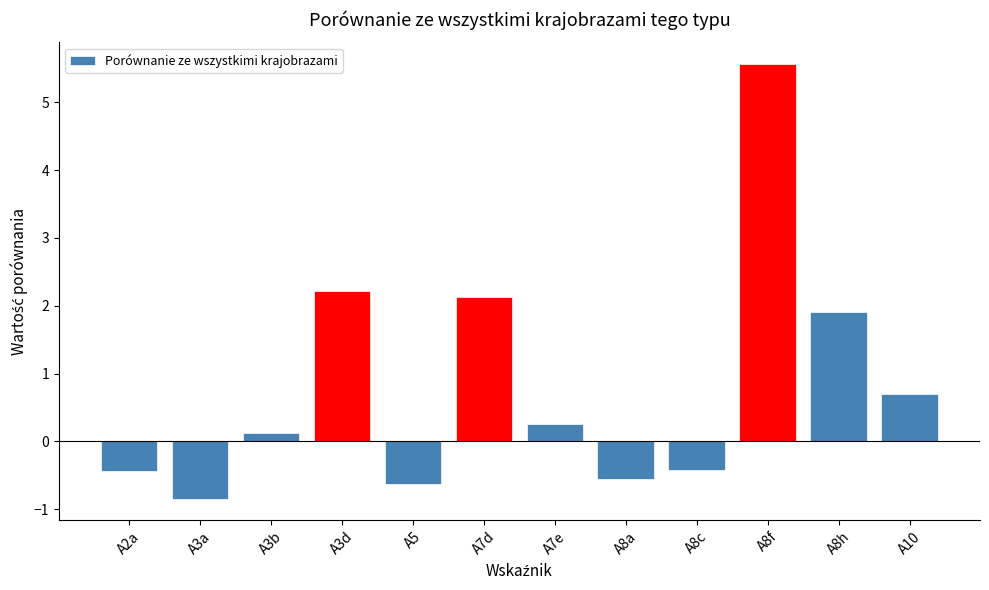

Count the number of categories in the chart.

12